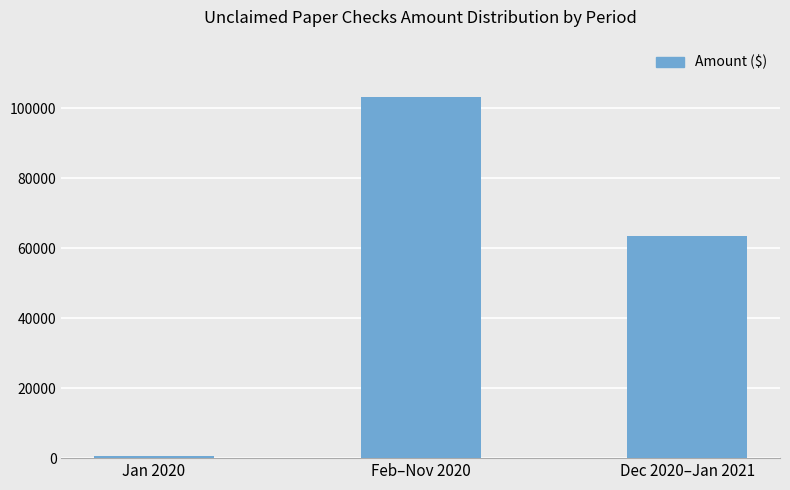

Which label corresponds to the largest value in the chart?

Feb–Nov 2020